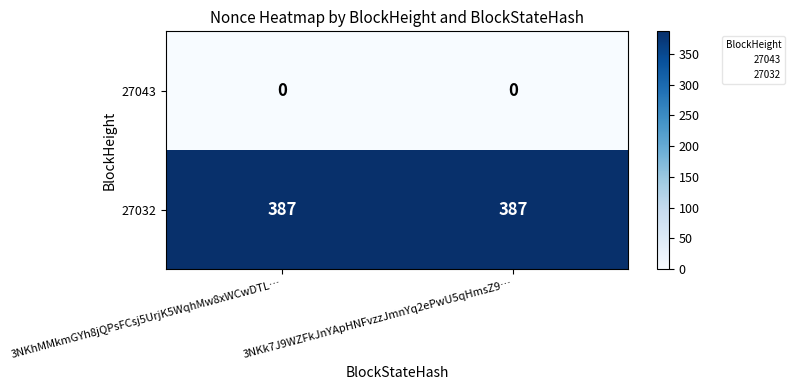

Rank the series by their average value, from highest to lowest.

27032, 27043